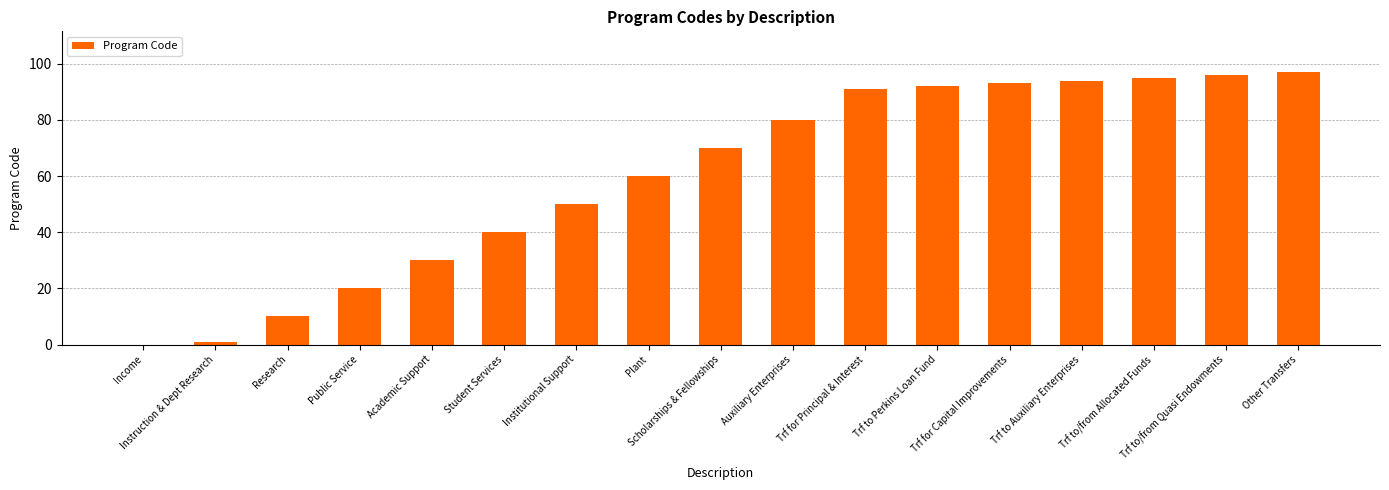

Reading left to right, list all the values displayed in this chart.

0	1	10	20	30	40	50	60	70	80	91	92	93	94	95	96	97